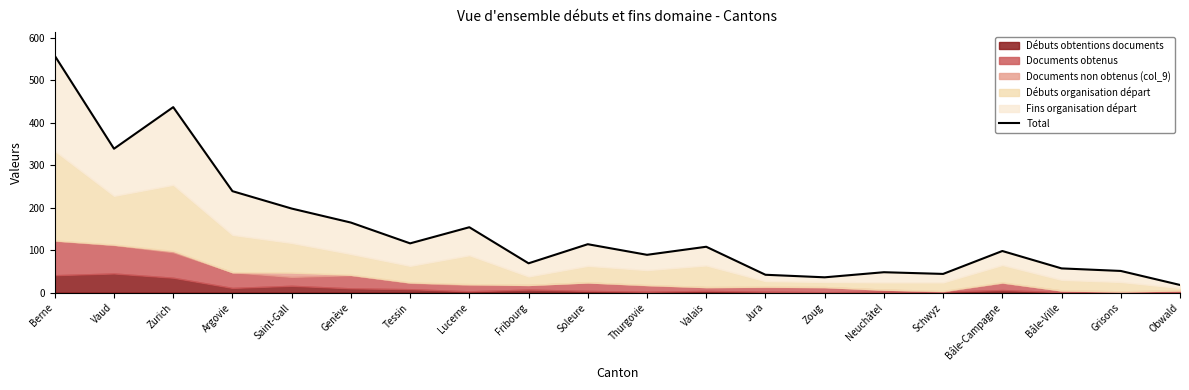

What is the value of the 4th point from the left?

239